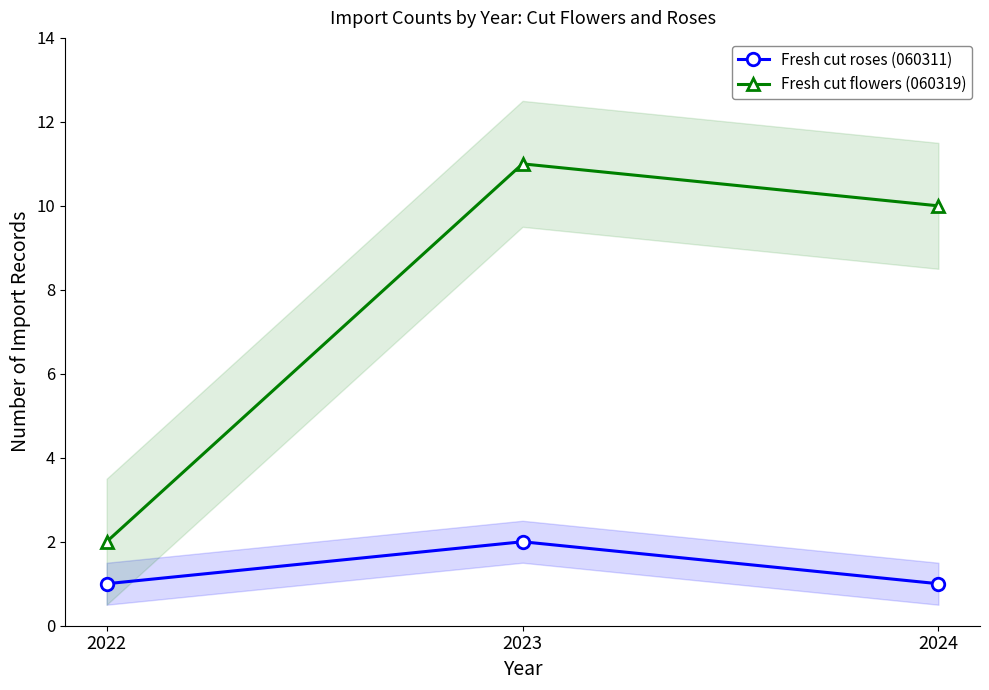

Is it true that Fresh cut flowers (060319) equals 2 at 2022?

True